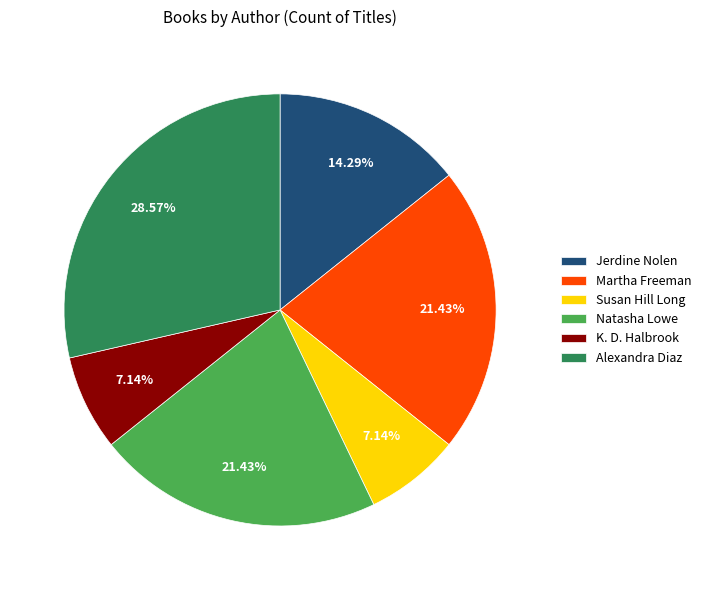

To the nearest percent, what is the combined percentage of Alexandra Diaz and K. D. Halbrook?

36%